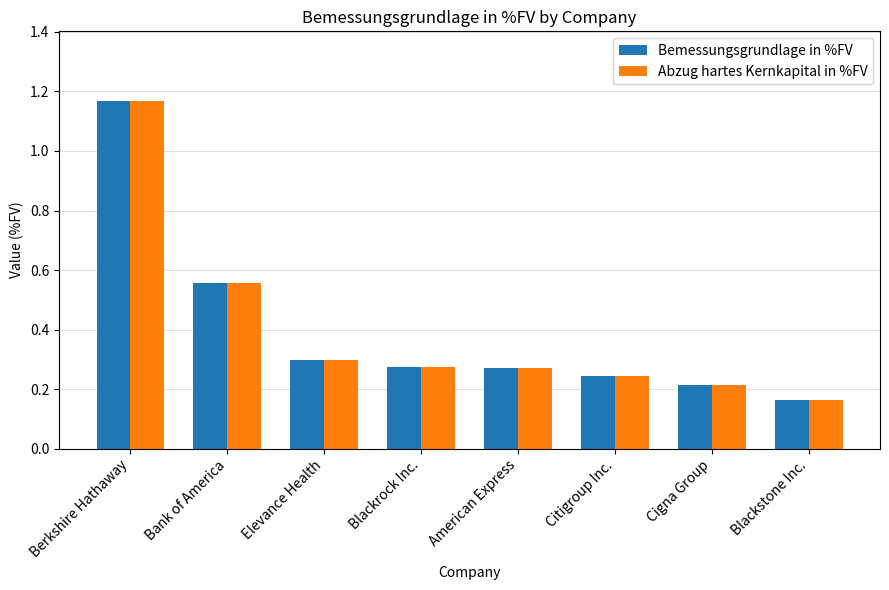

Is the value of Abzug hartes Kernkapital in %FV at Citigroup Inc. greater than the value of Bemessungsgrundlage in %FV at Blackrock Inc.?

No